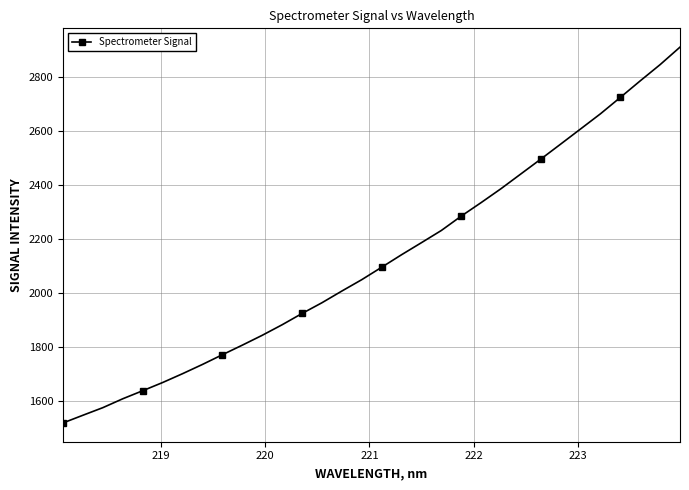

What is the difference between the maximum and minimum values?

1394.8